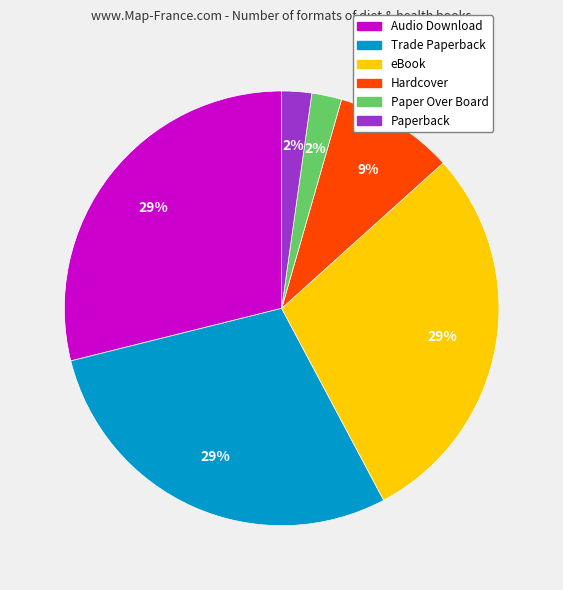

Does any single category account for the majority?

No